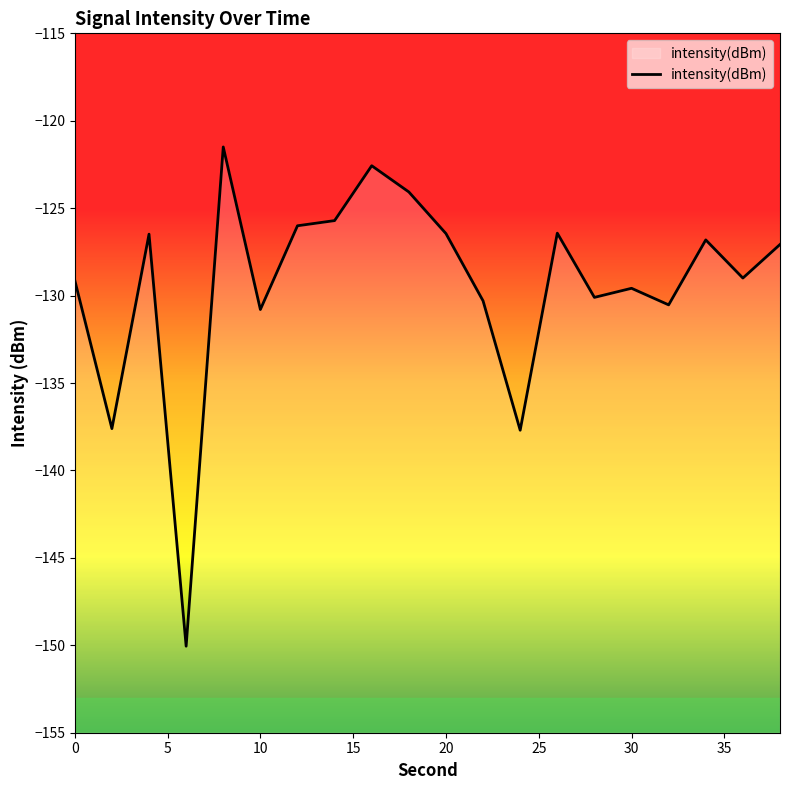

What is the greatest value displayed?

-121.5